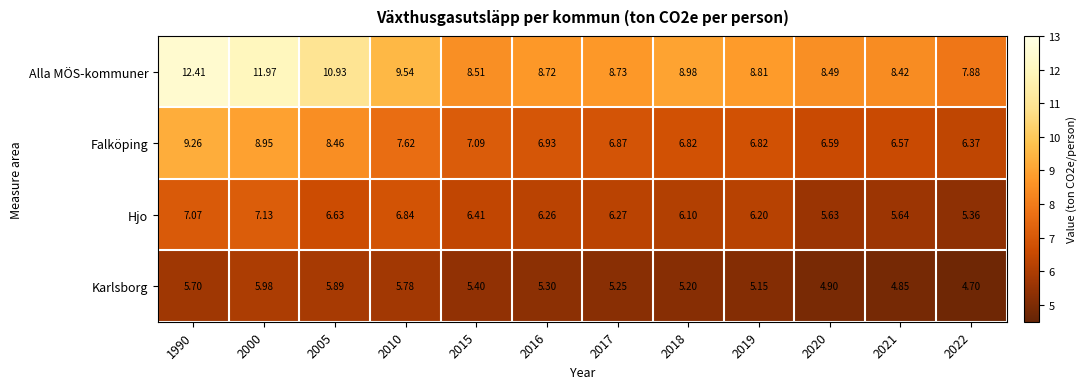

At how many categories does at least one series exceed 6?

12